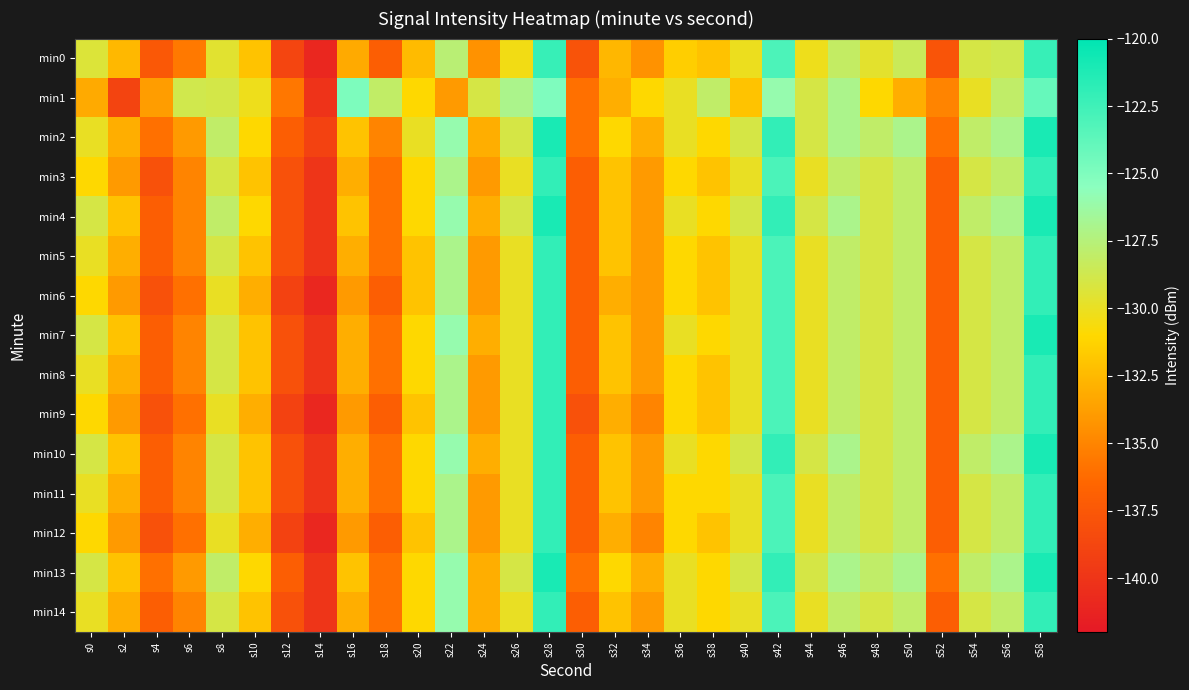

Which has a higher value, s22 or s14?

s22